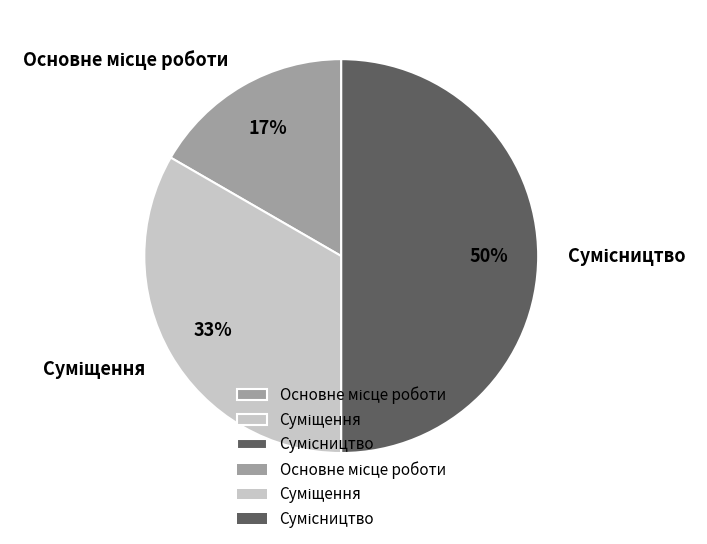

To the nearest percent, what is the difference between the largest and smallest slice percentages?

33%